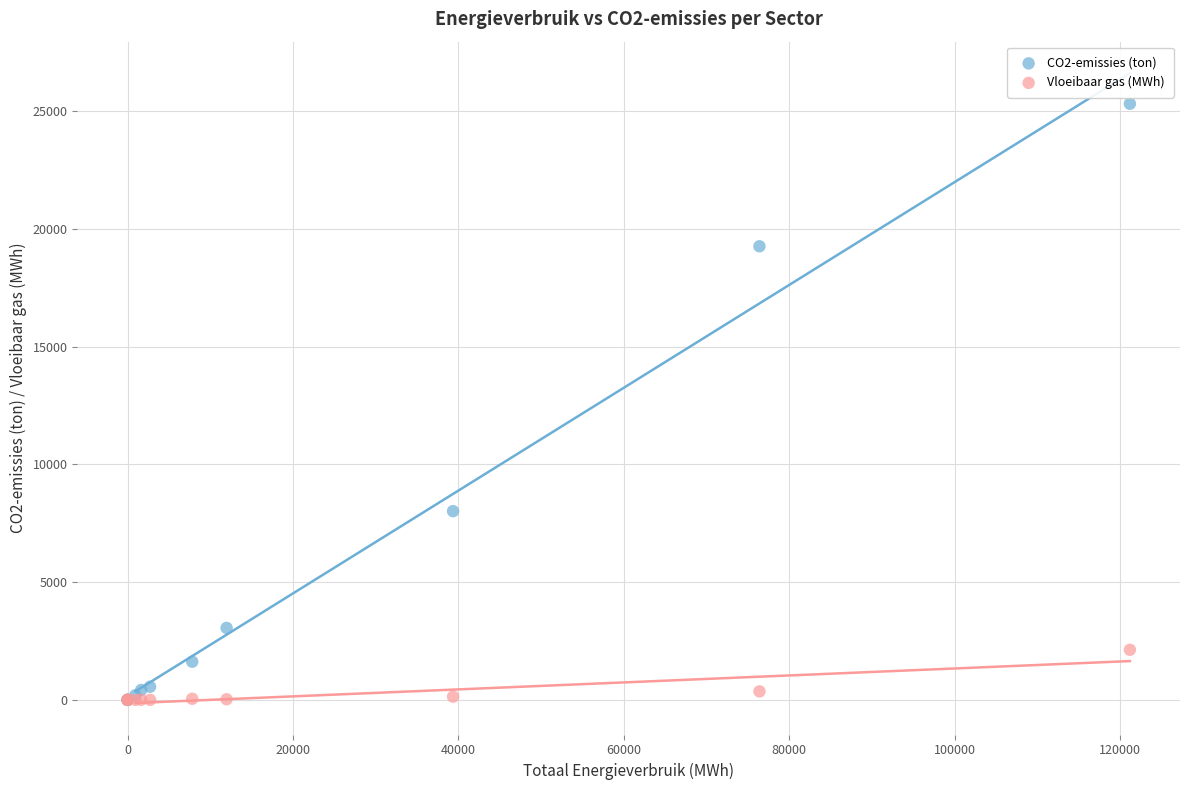

Across all series, what Y value is closest to 12657?

8013.6